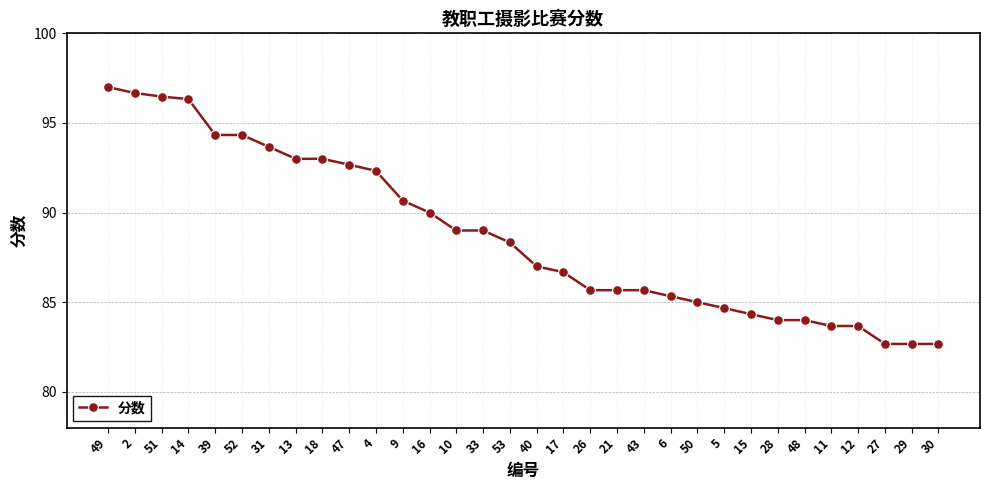

Reading left to right, list all the values displayed in this chart.

49=97.0	2=96.7	51=96.5	14=96.3	39=94.3	52=94.3	31=93.7	13=93.0	18=93.0	47=92.7	4=92.3	9=90.7	16=90.0	10=89.0	33=89.0	53=88.3	40=87.0	17=86.7	26=85.7	21=85.7	43=85.7	6=85.3	50=85.0	5=84.7	15=84.3	28=84.0	48=84.0	11=83.7	12=83.7	27=82.7	29=82.7	30=82.7